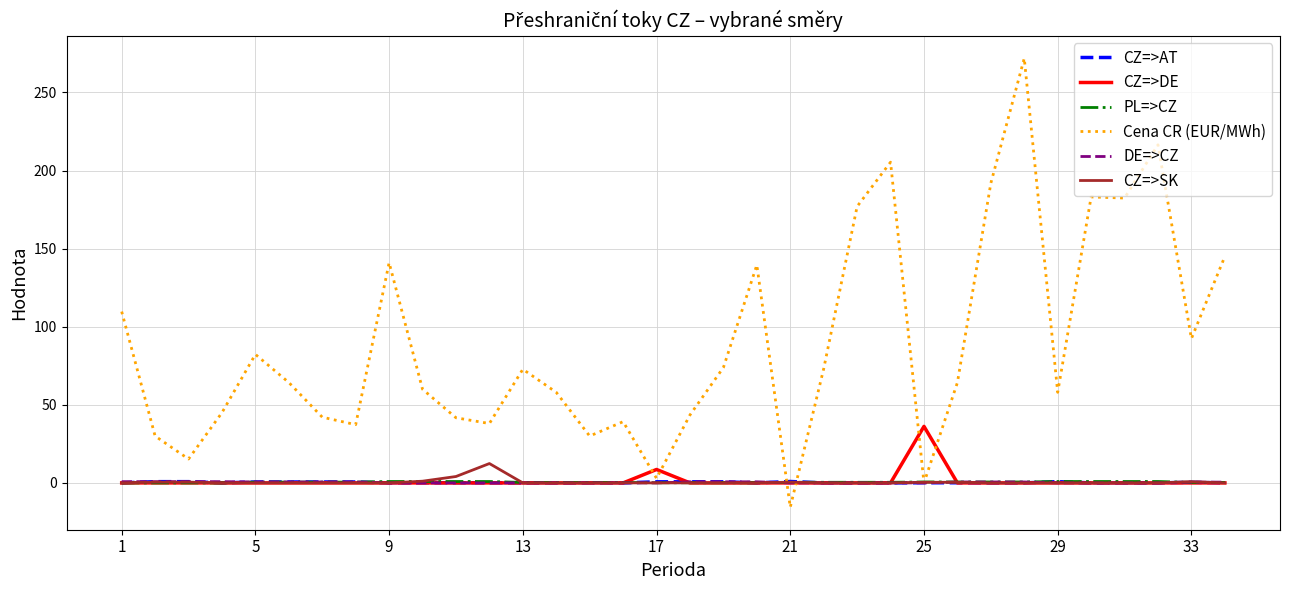

What is the lowest value of the Cena CR (EUR/MWh) series?

-15.6